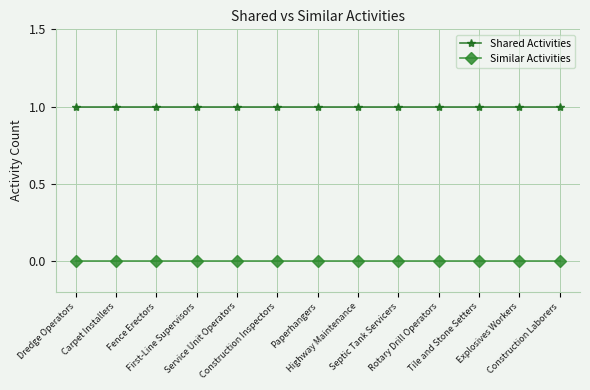

List the series in order of their peak value, highest first.

Shared Activities, Similar Activities